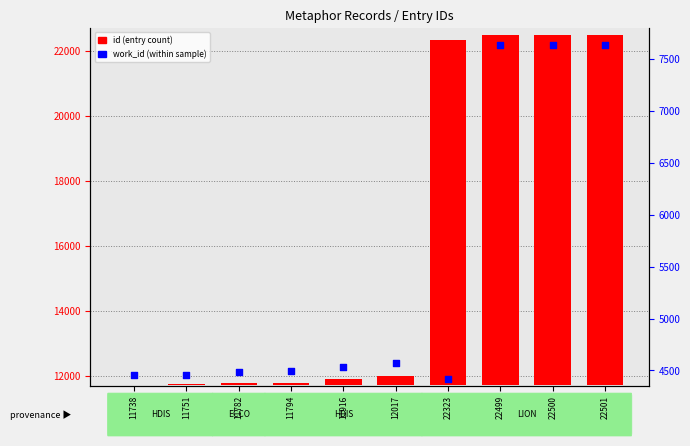

Which series has the largest Y range (max minus min)?

id (entry)